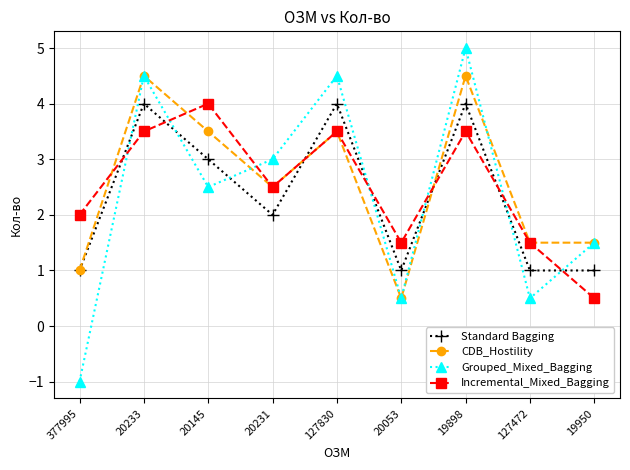

True or false: Grouped_Mixed_Bagging has a value of 1.5 at 19950.

True